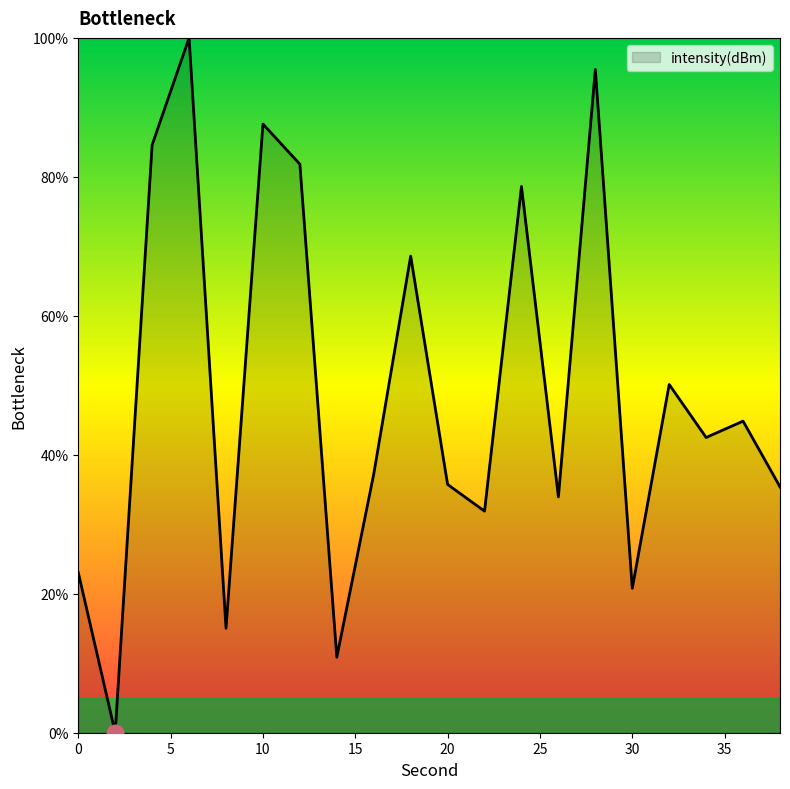

How many lines are shown in the chart?

1